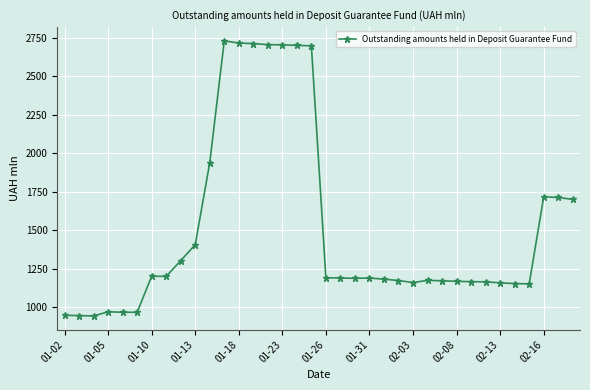

True or false: the data has more than 1 interior local peaks.

True